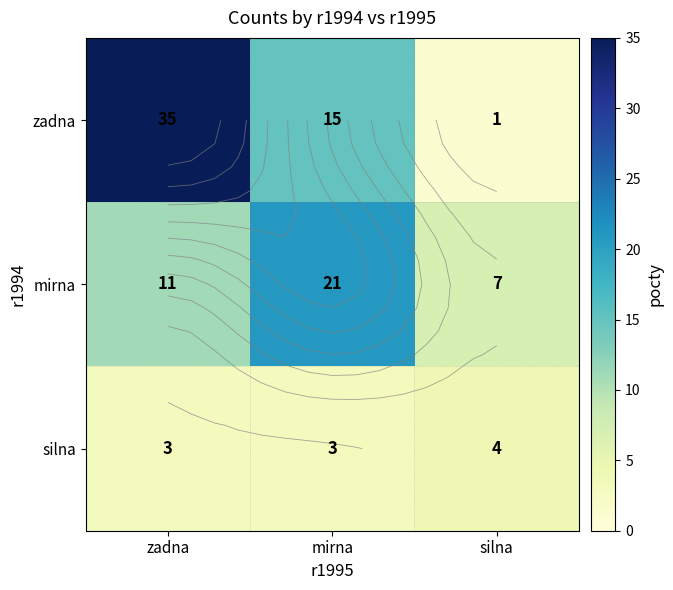

How many data points in zadna are less than 15?

1